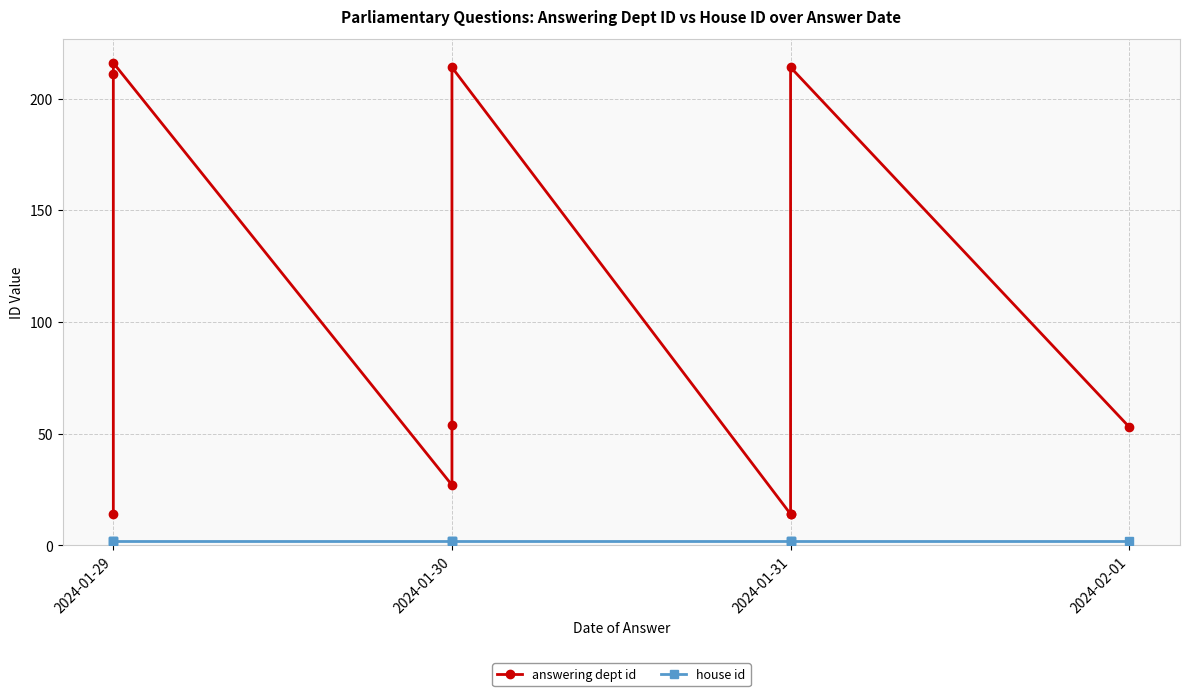

What is the sum of all house id values?

20